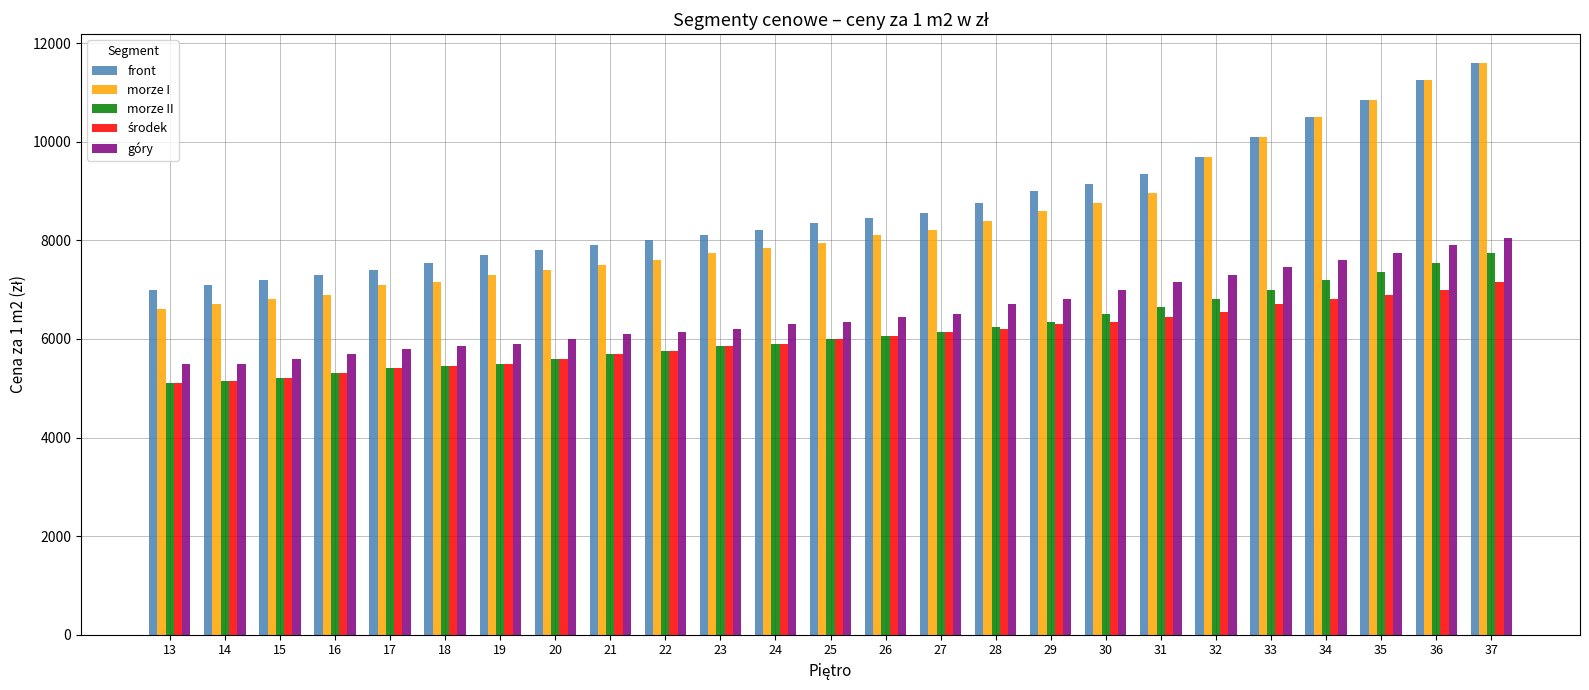

What is the total value across all series at 13?

29300